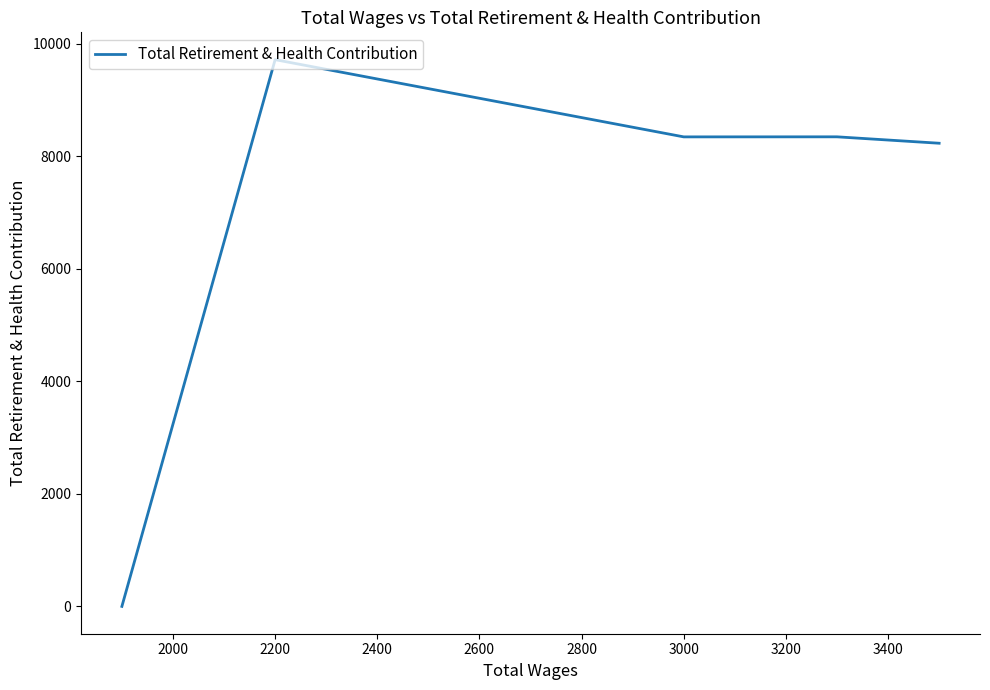

What is the greatest value displayed?

9715